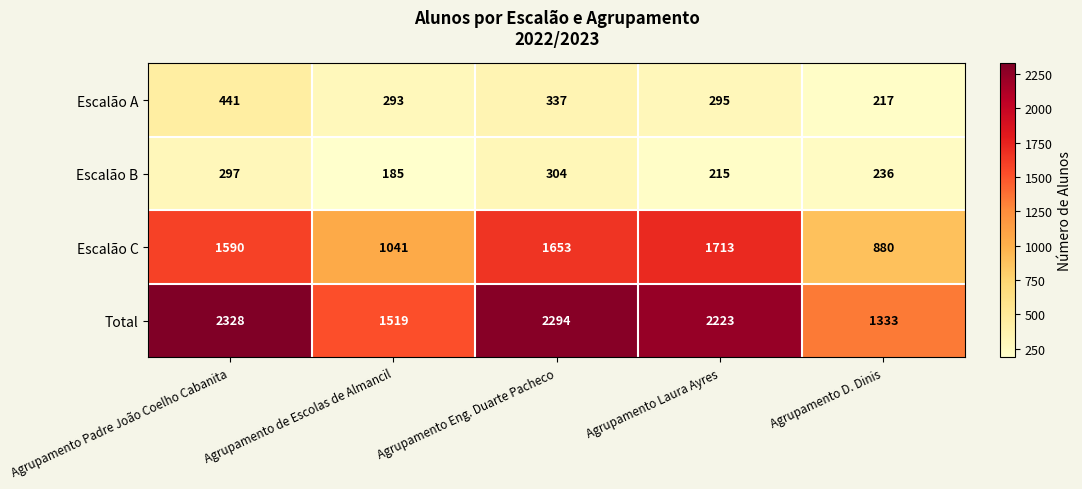

What is the sum of the Escalão A values at Agrupamento de Escolas de Almancil and Agrupamento Padre João Coelho Cabanita?

734